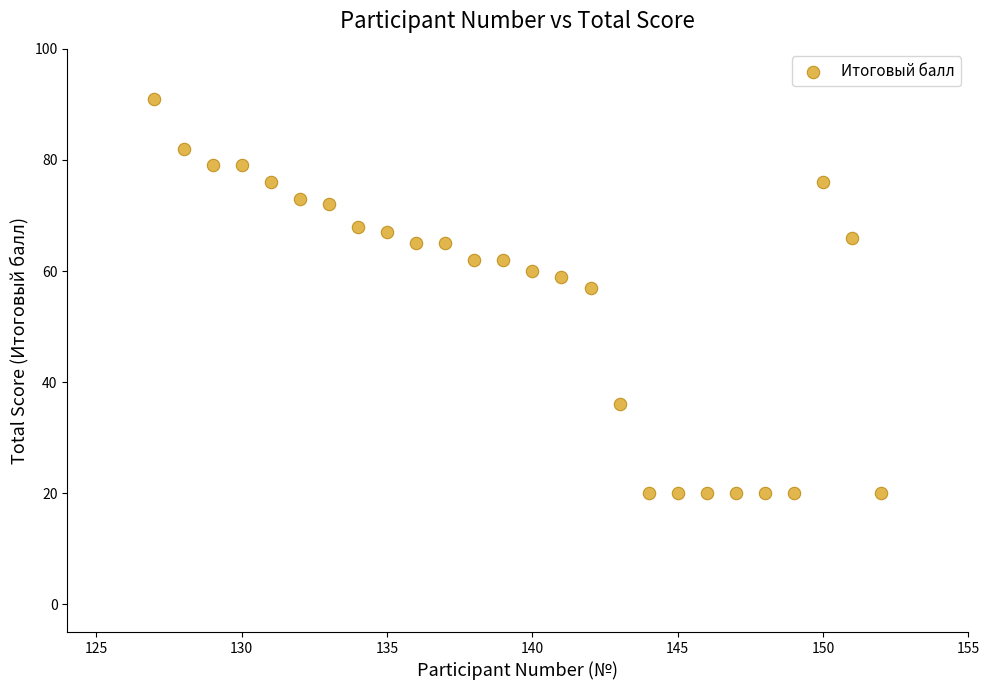

What is the range of Y values (max minus min)?

71